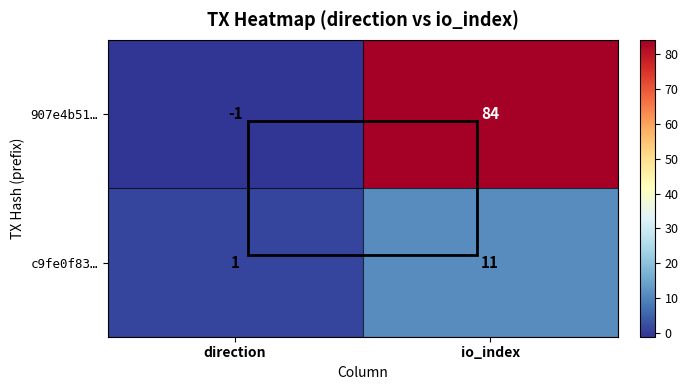

What is the sum of the 907e4b51… values at io_index and direction?

83